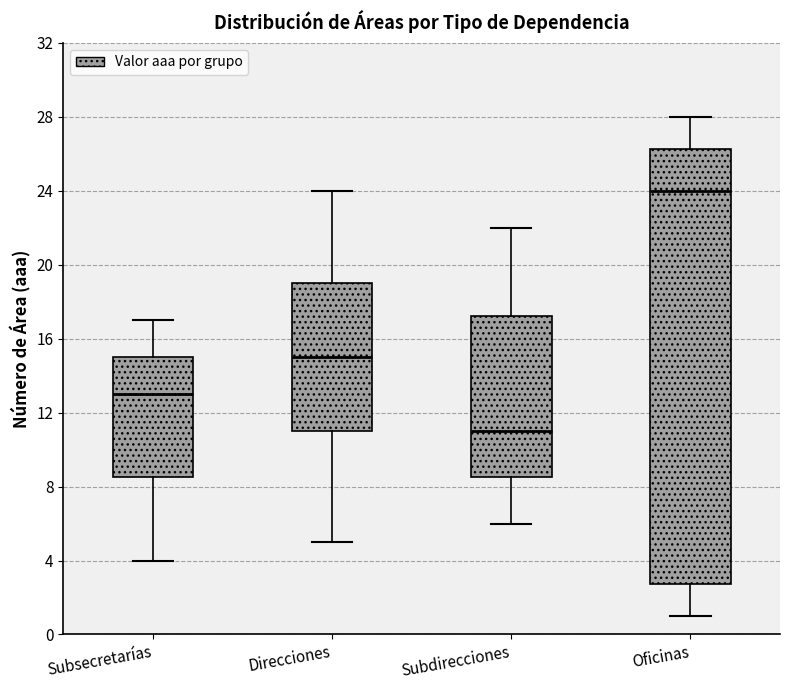

Which box has the lowest median line?

Subdirecciones